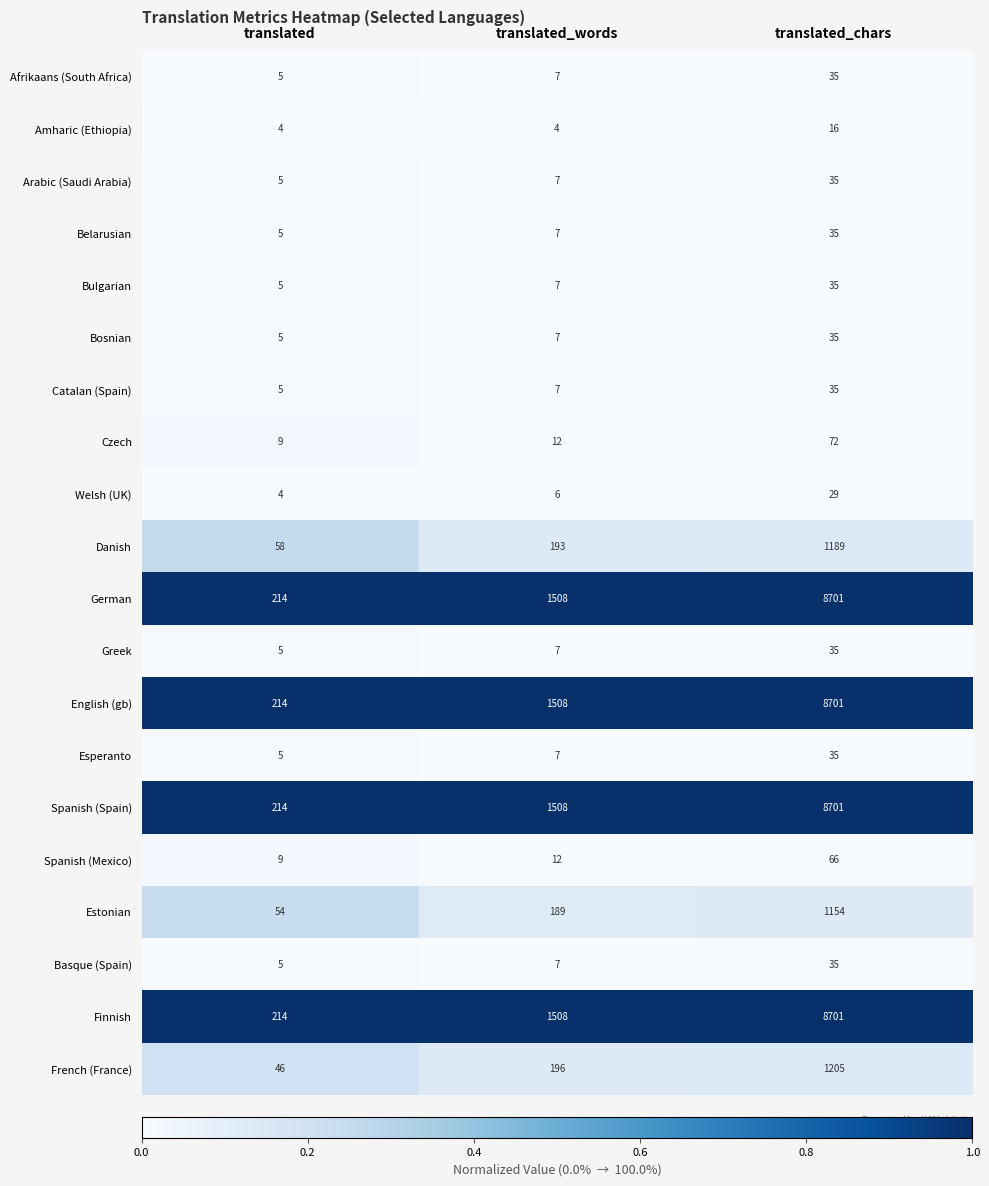

What is the spread (max minus min) of values at translated_chars?

8685